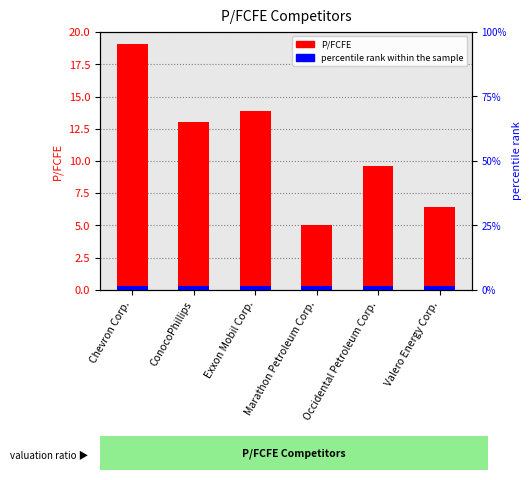

Reading left to right, transcribe all the data shown in this chart.

P/FCFE: 19.1	13.0	13.9	5.1	9.6	6.4
percentile rank within the sample: 0.3	0.3	0.3	0.3	0.3	0.3